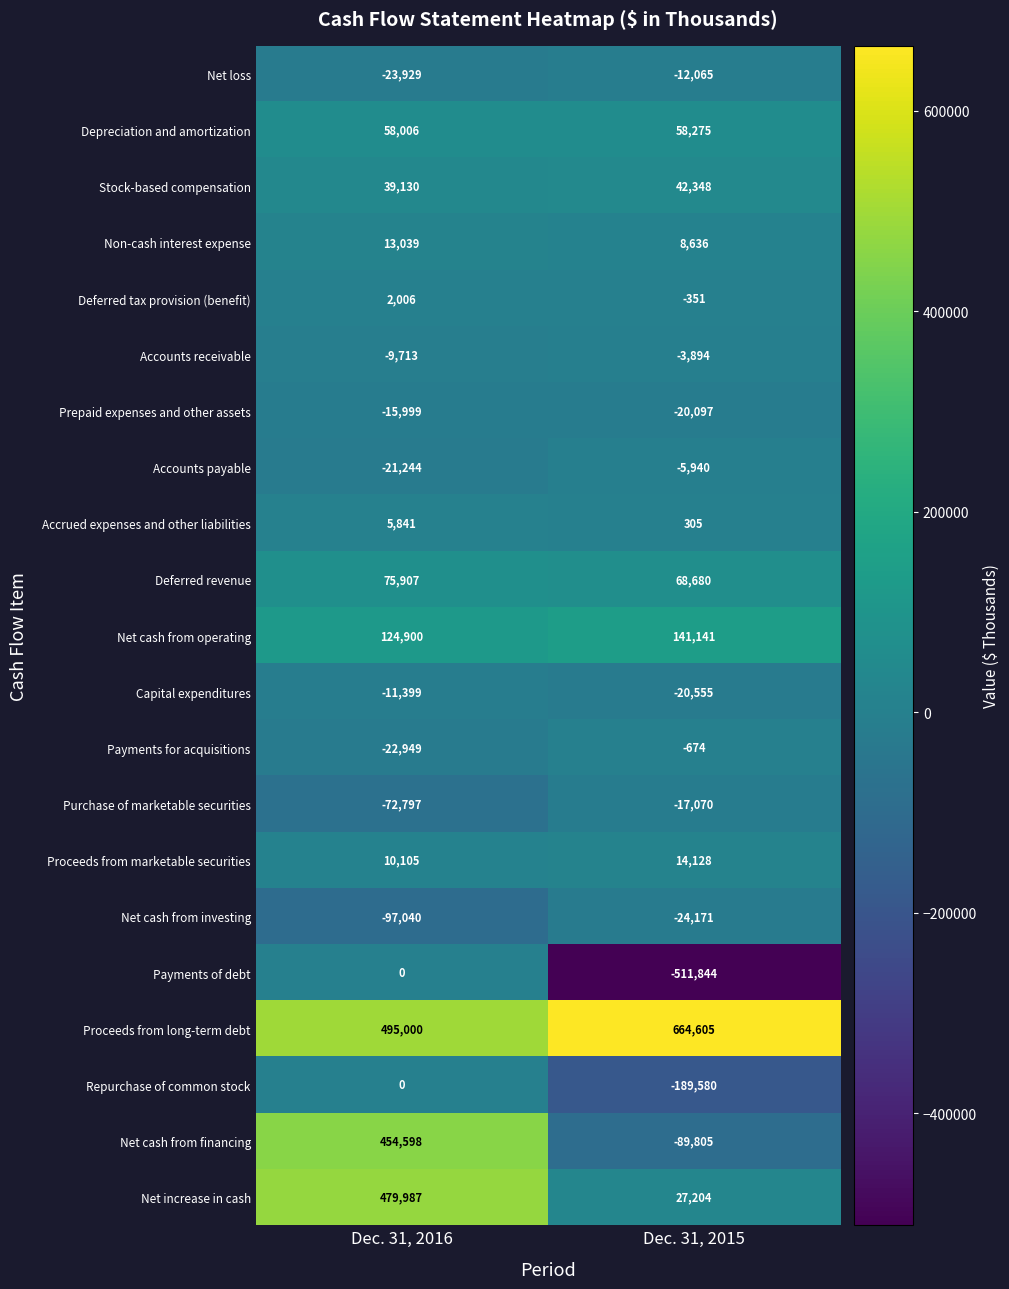

Which category has the highest value across all series?

Dec. 31, 2015